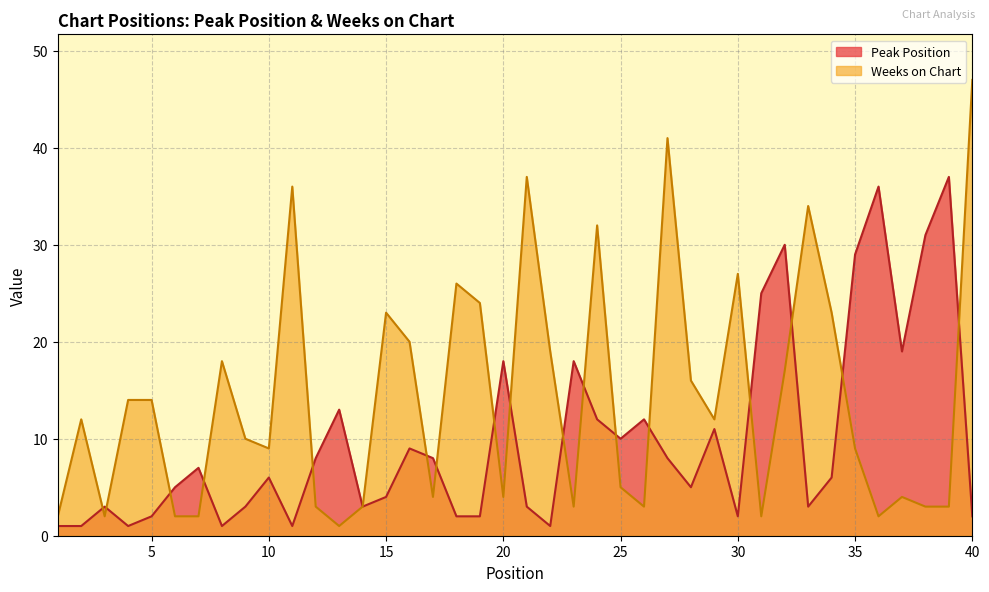

What is the sum of all Peak Position values?

398